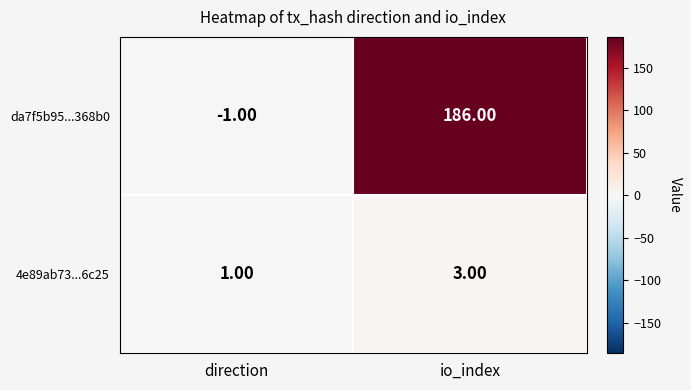

Which category has the lowest value across all series?

direction